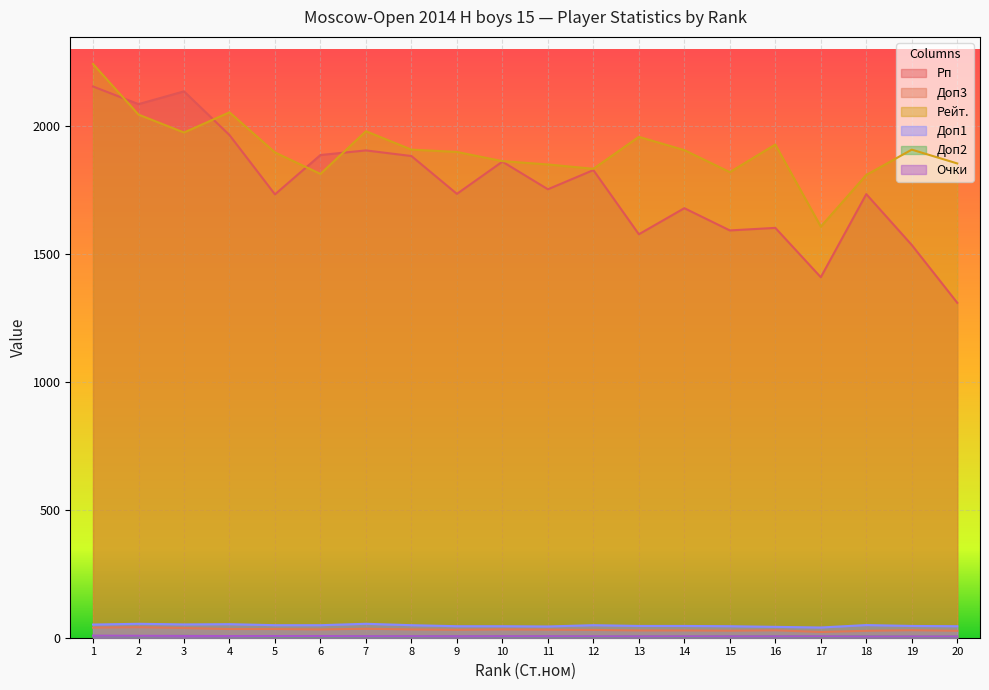

Which has a higher value, 12 or 10?

10